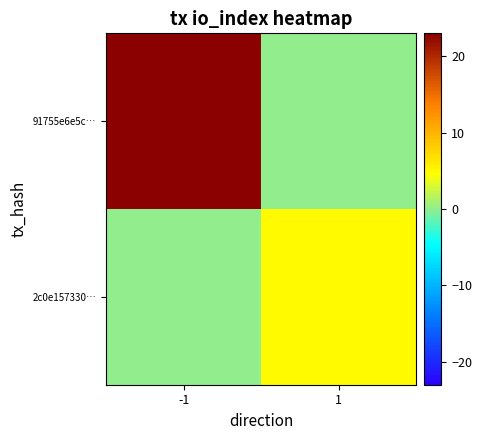

Reading left to right, what are all the values shown in this chart?

91755e6e5c…: -1=23	1=0
2c0e157330…: -1=0	1=5